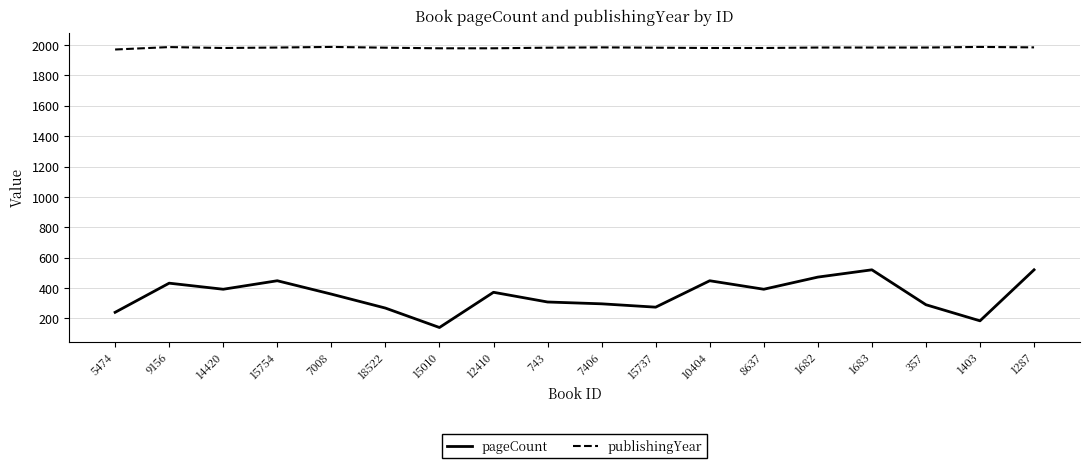

What is the difference between the highest and lowest values at 12410?

1607